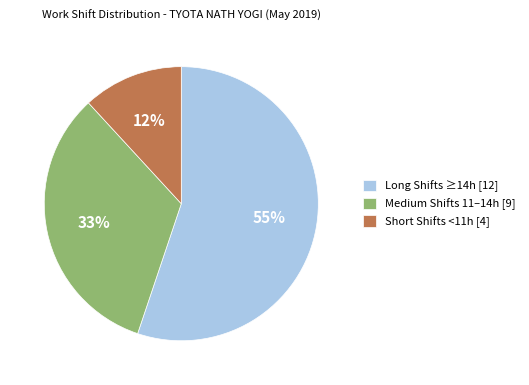

True or false: Short Shifts <11h [4] accounts for 12% of the total.

True